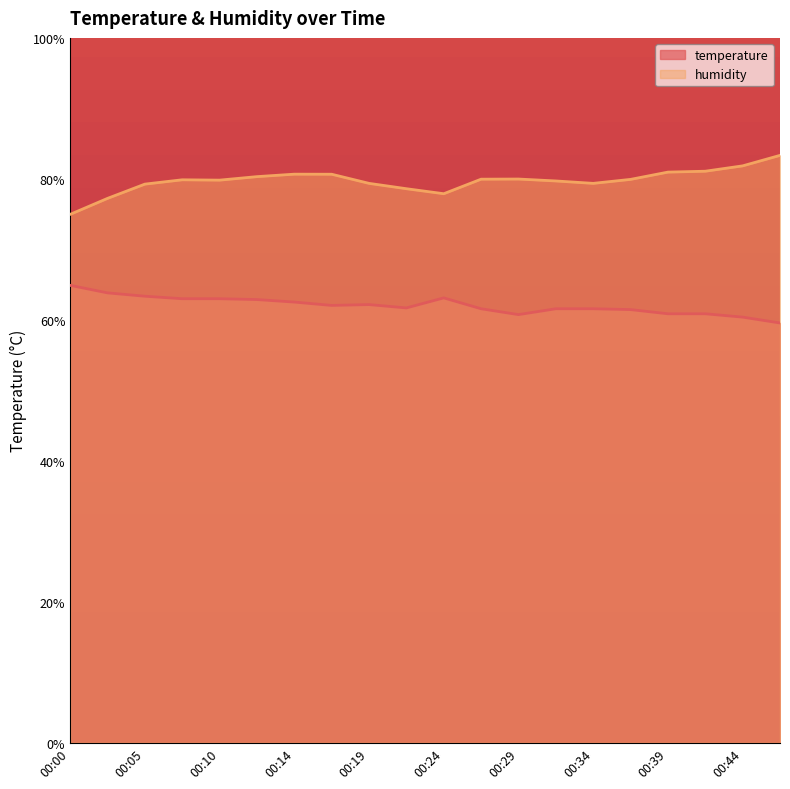

What is the smallest value displayed?

5.0